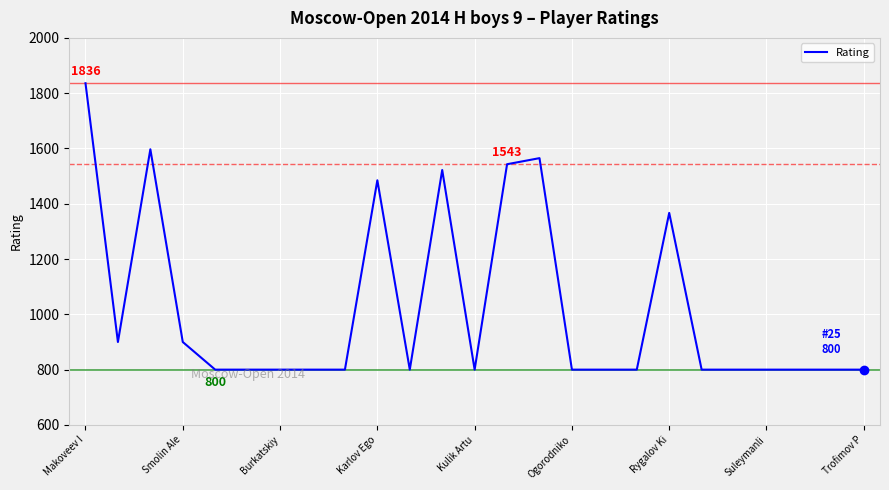

What is the minimum value shown in the chart?

800